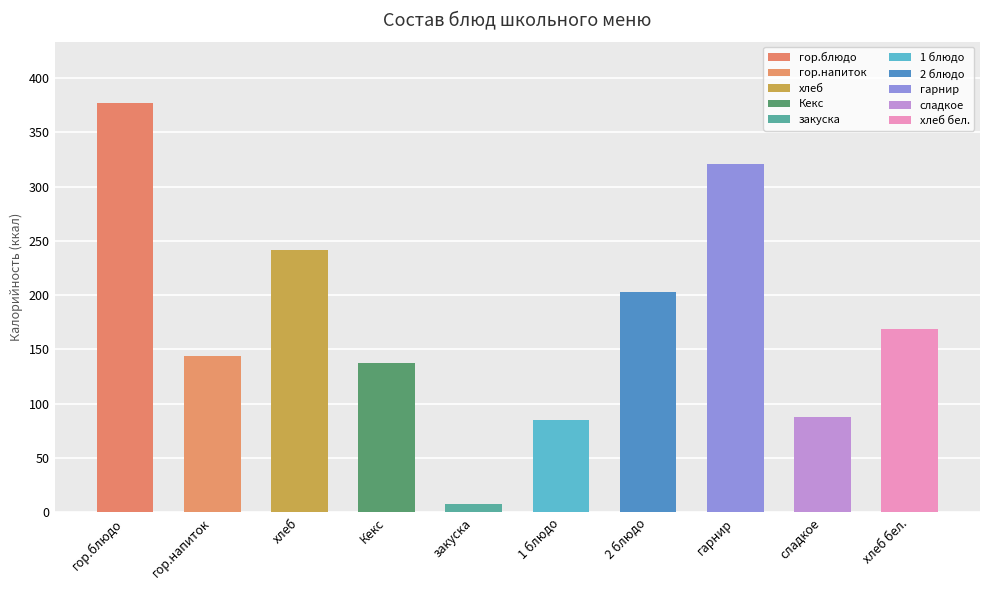

The Жиры series shows -32.6 at сладкое. True or false?

False